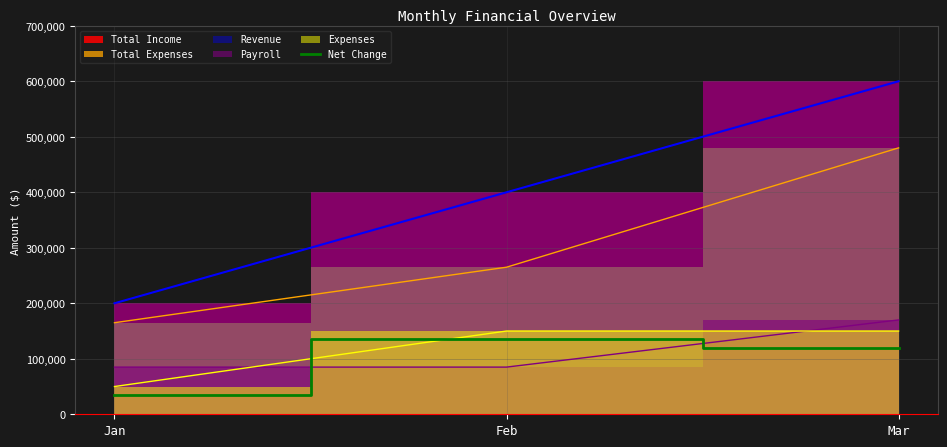

Rank the categories by value from highest to lowest.

Feb, Mar, Jan